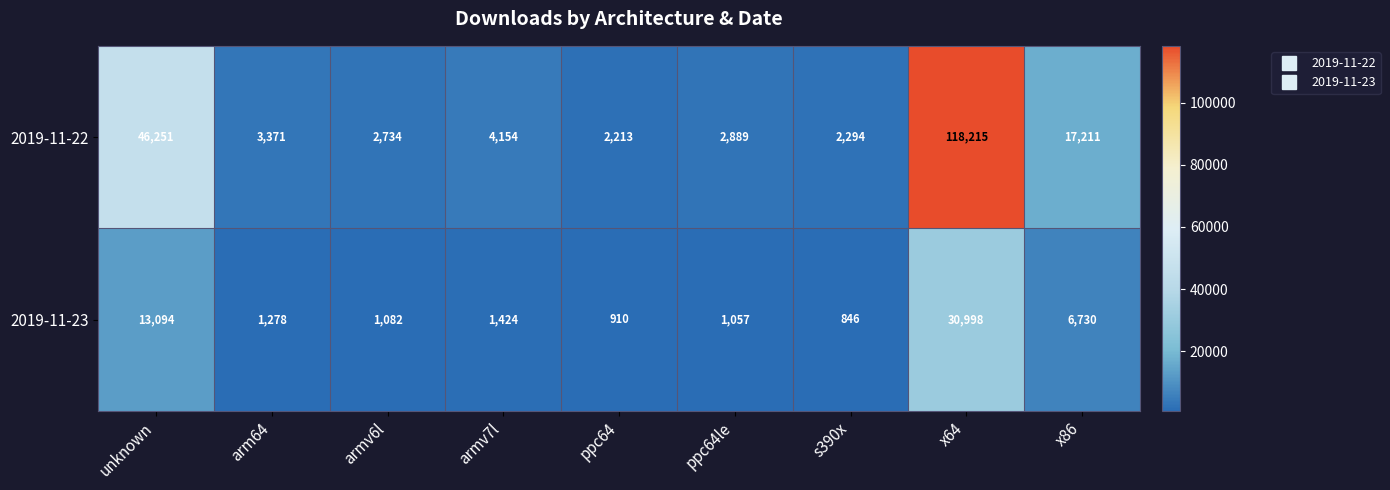

How many values in the 2019-11-22 series are below 3371?

4